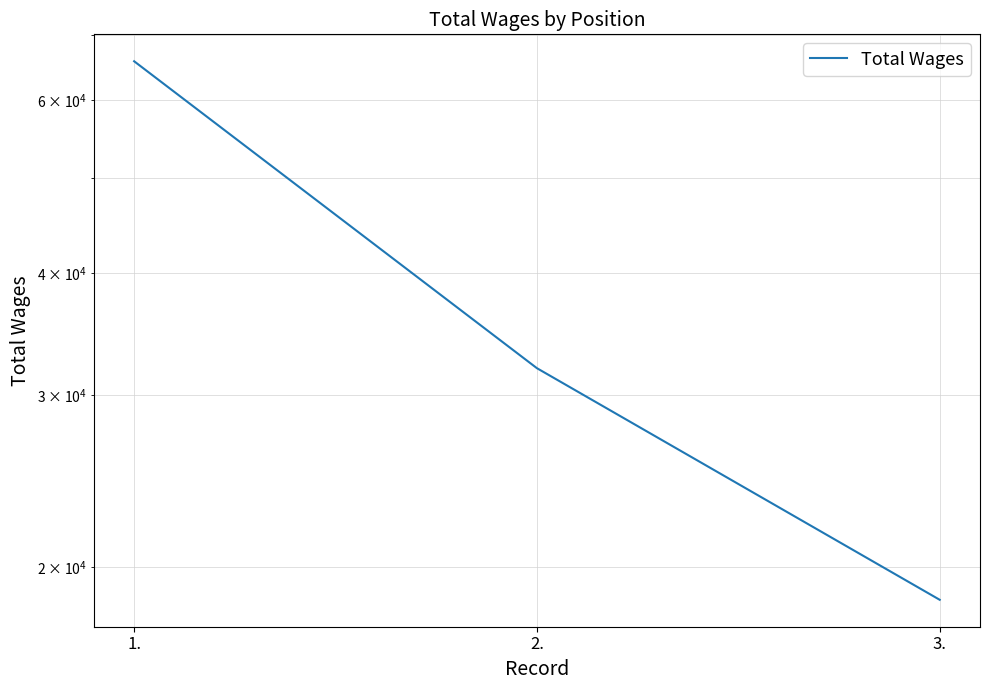

Which category has the lowest value across all series?

3.